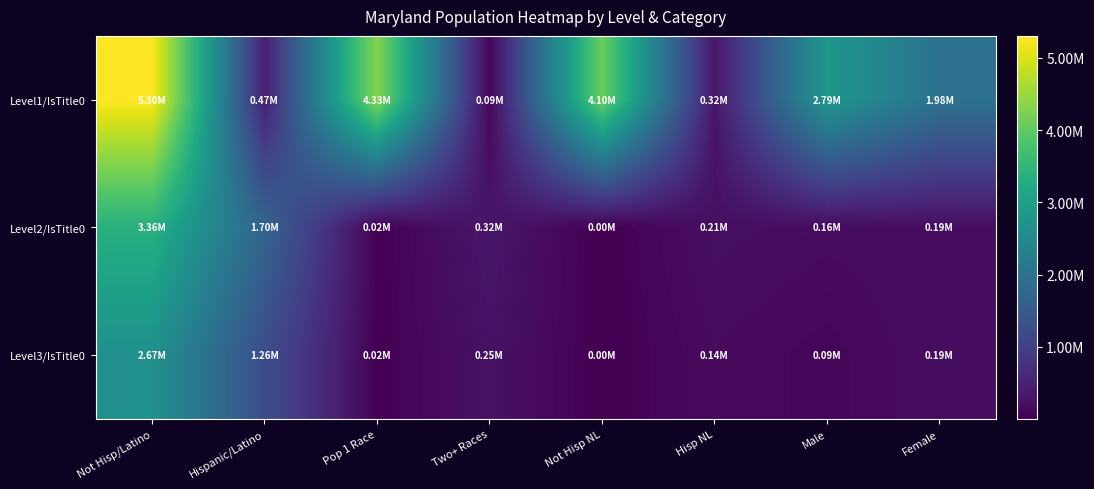

Which series has the largest range (max minus min)?

Level1/IsTitle0